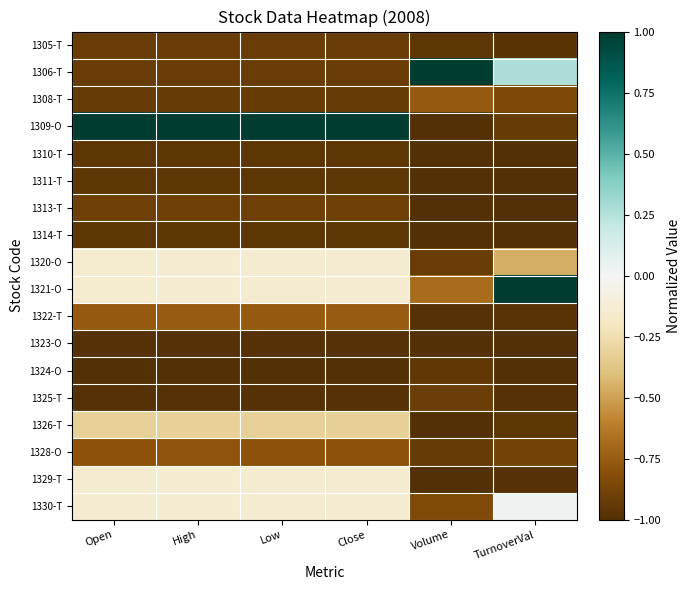

Count the number of data series in this chart.

18